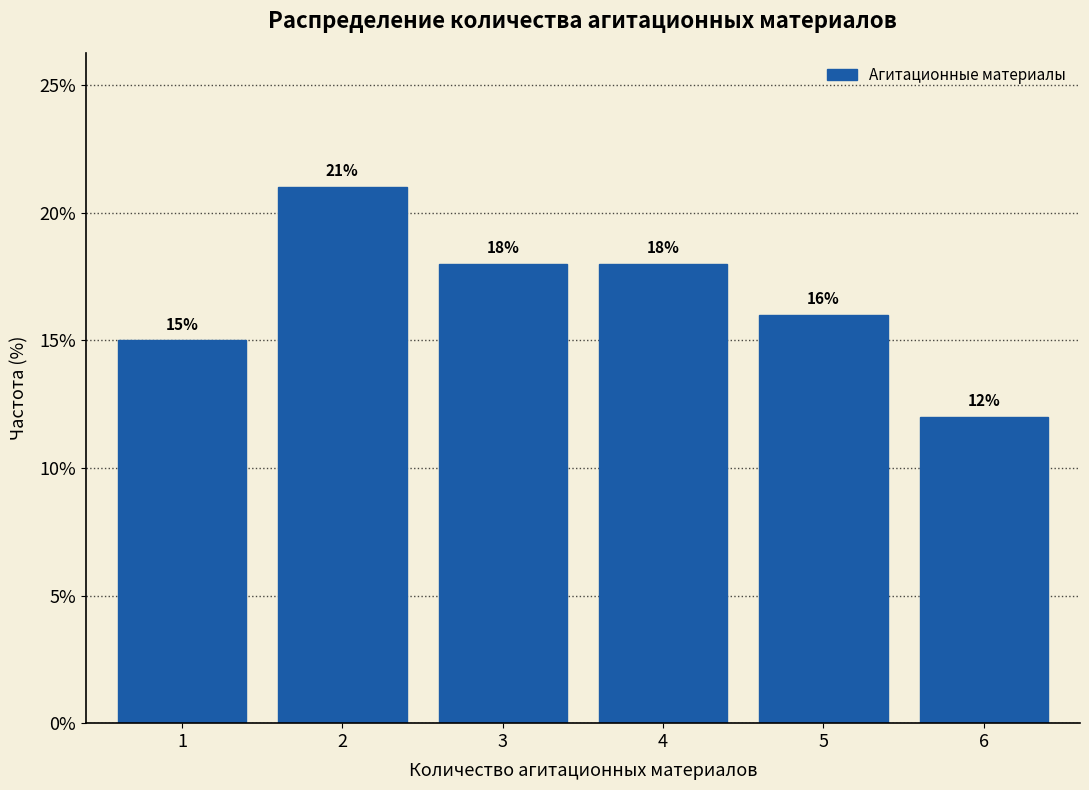

Reading left to right, extract all data points from this chart.

1=15	2=21	3=18	4=18	5=16	6=12